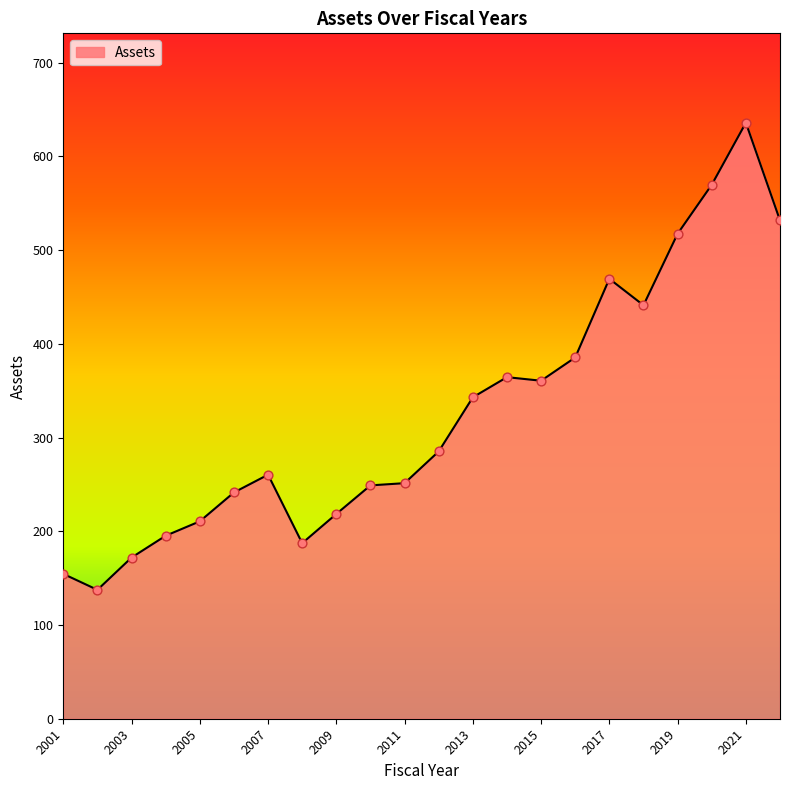

What is the difference between the maximum and minimum values?

498.4